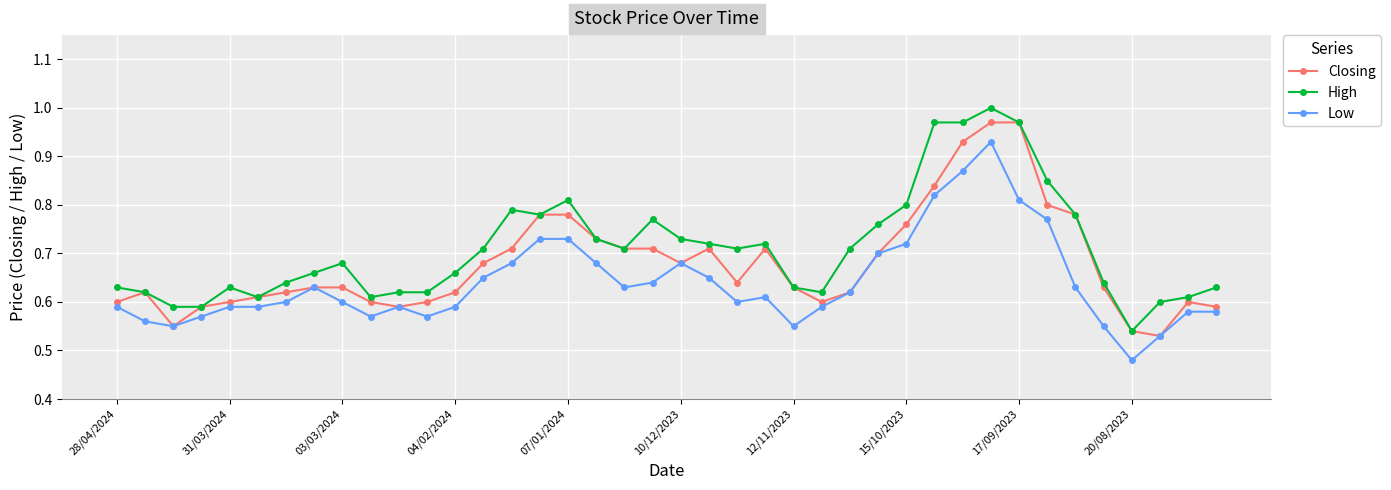

True or false: Low and High cross at least once.

False